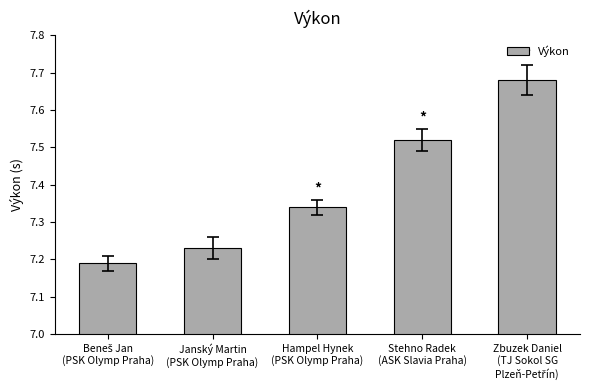

The chart shows a value of 3.6 at Janský Martin
(PSK Olymp Praha). True or false?

False